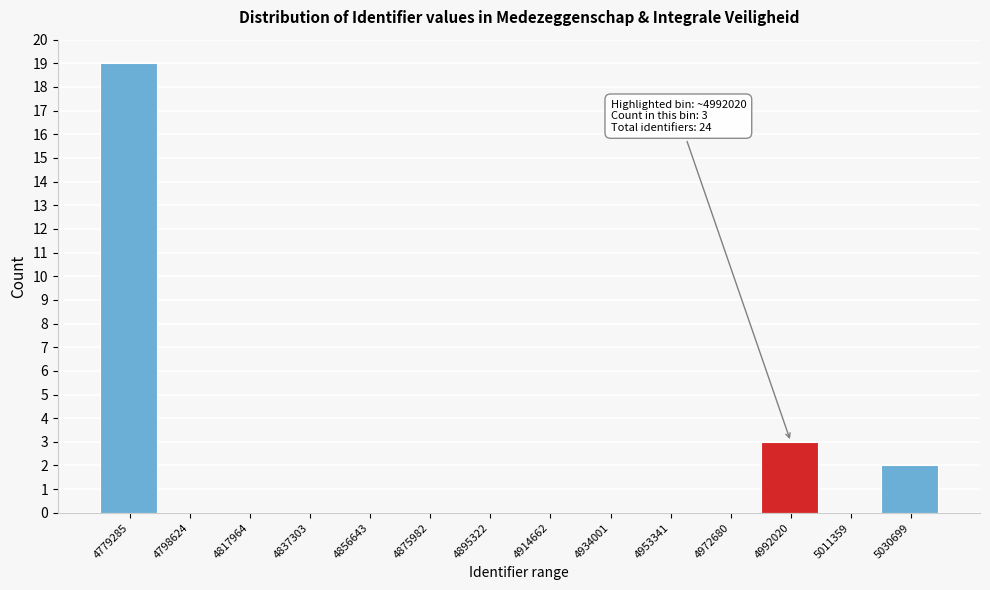

Reading left to right, list all the values displayed in this chart.

4779285=19	4798624=0	4817964=0	4837303=0	4856643=0	4875982=0	4895322=0	4914662=0	4934001=0	4953341=0	4972680=0	4992020=3	5011359=0	5030699=2